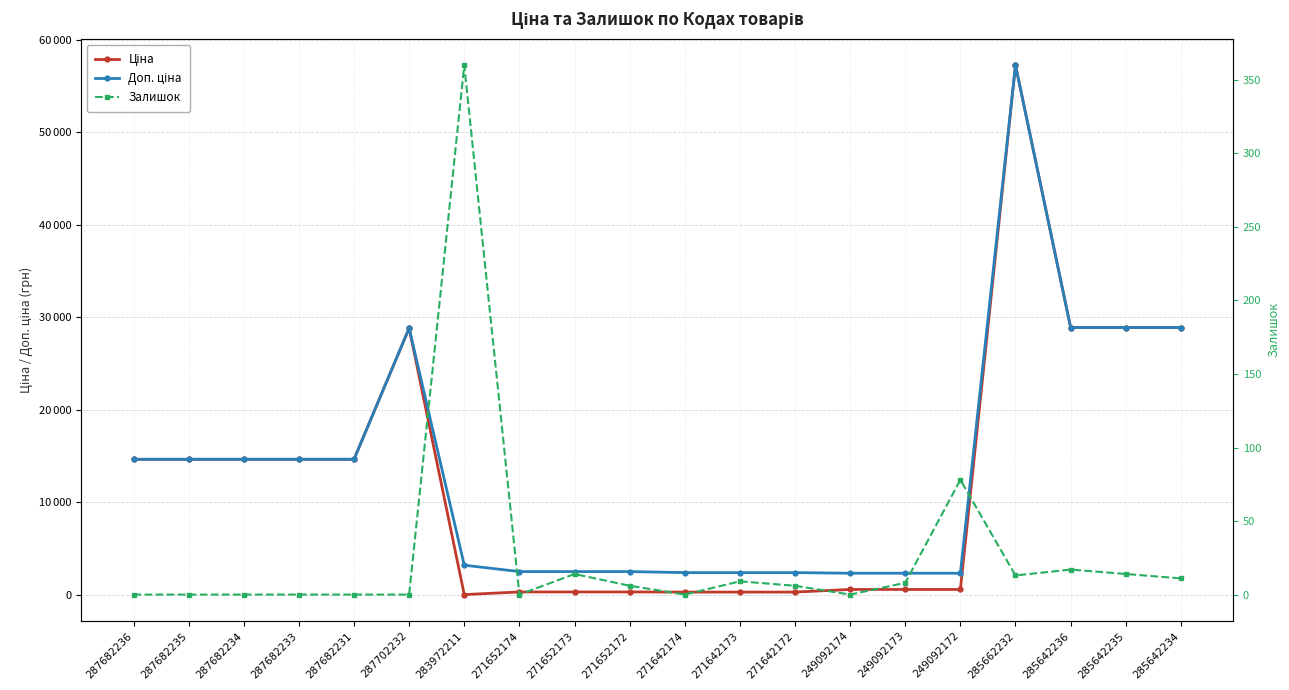

What is the highest value of the Ціна series?

57235.5